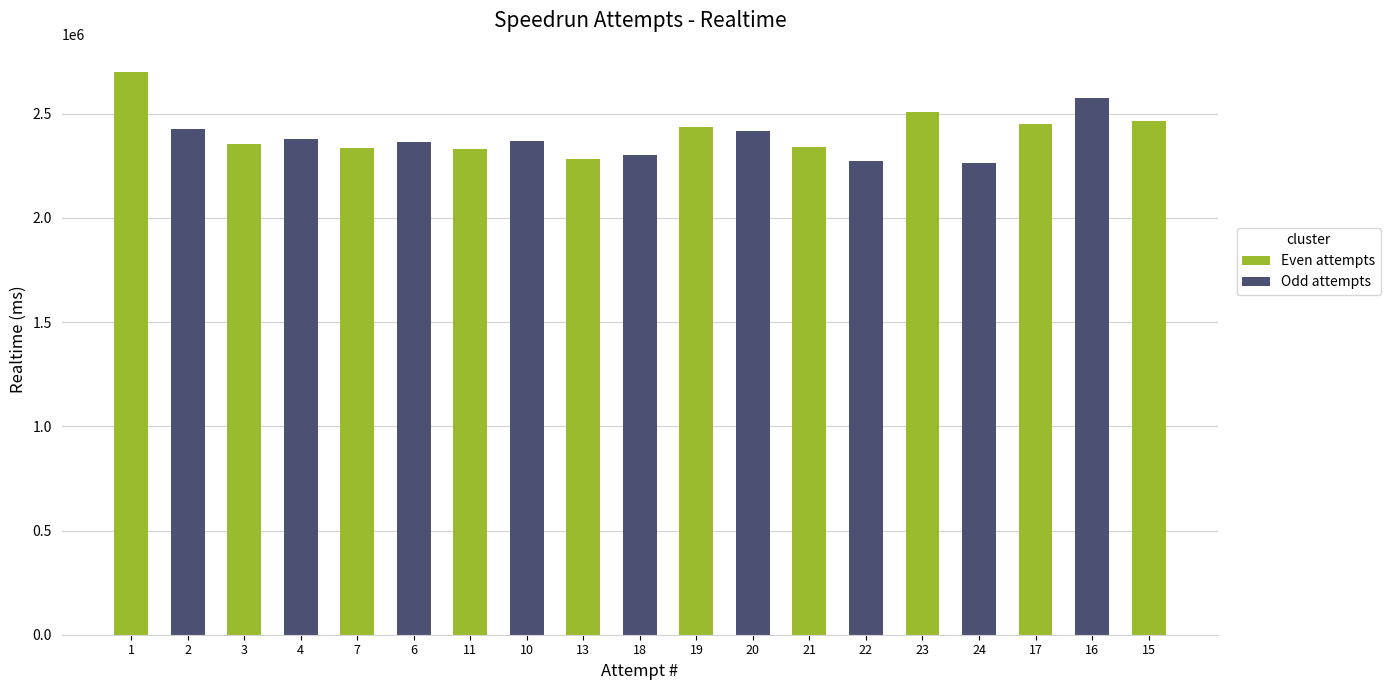

What is the label of the 19th bar from the right?

1